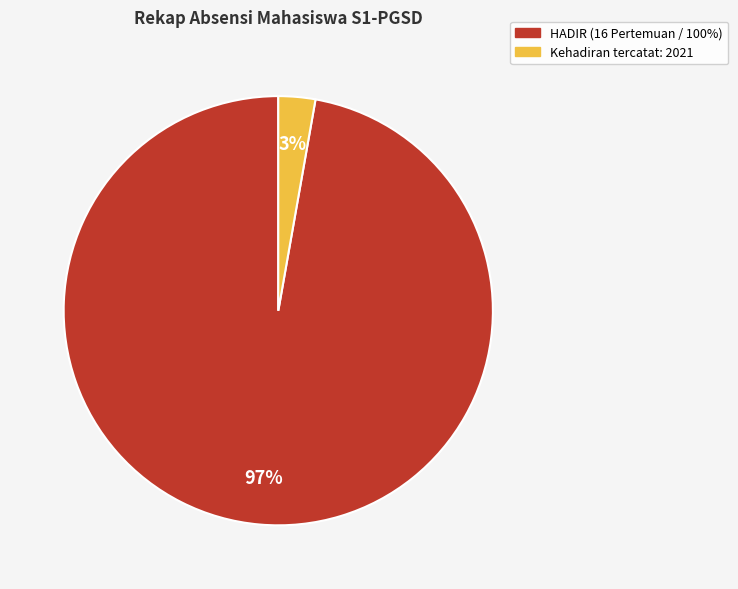

To the nearest percent, what is the difference between the largest and smallest slice percentages?

94%